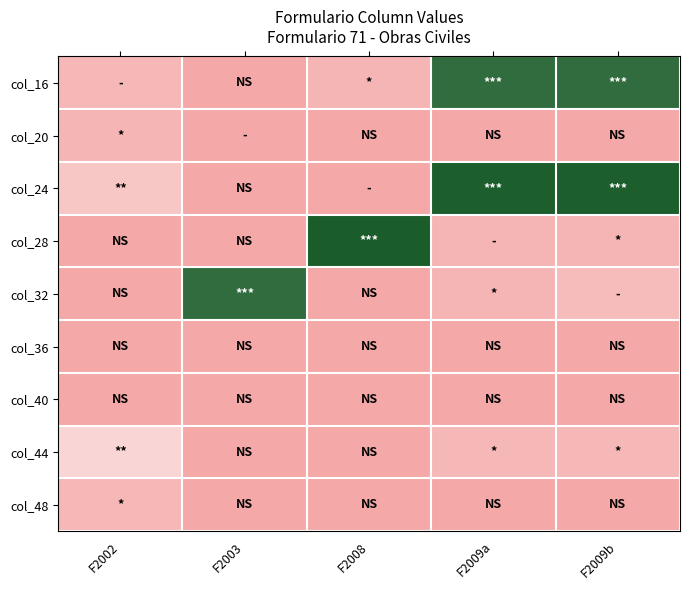

Between F2002 and F2009b, which series saw the biggest shift?

col_16